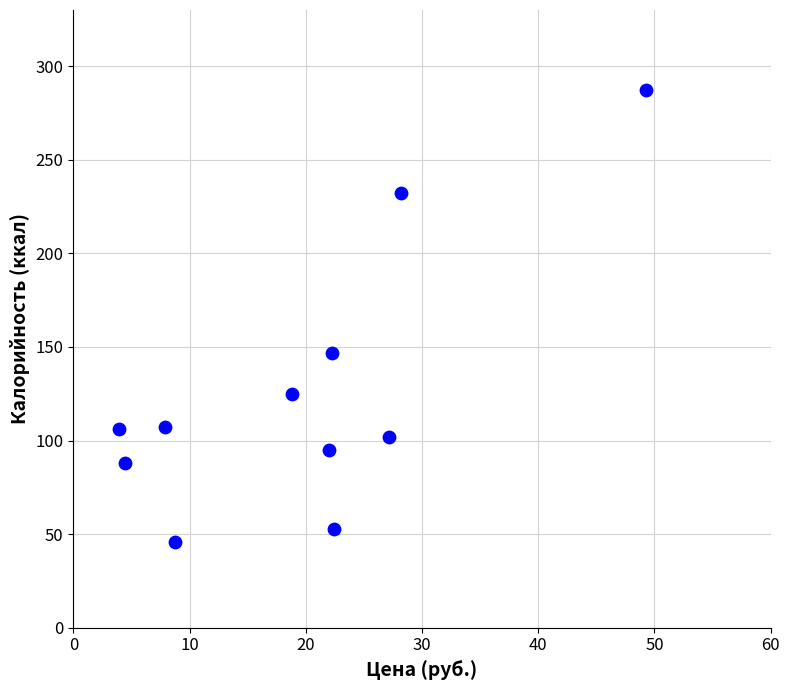

What is the range of Y values (max minus min)?

241